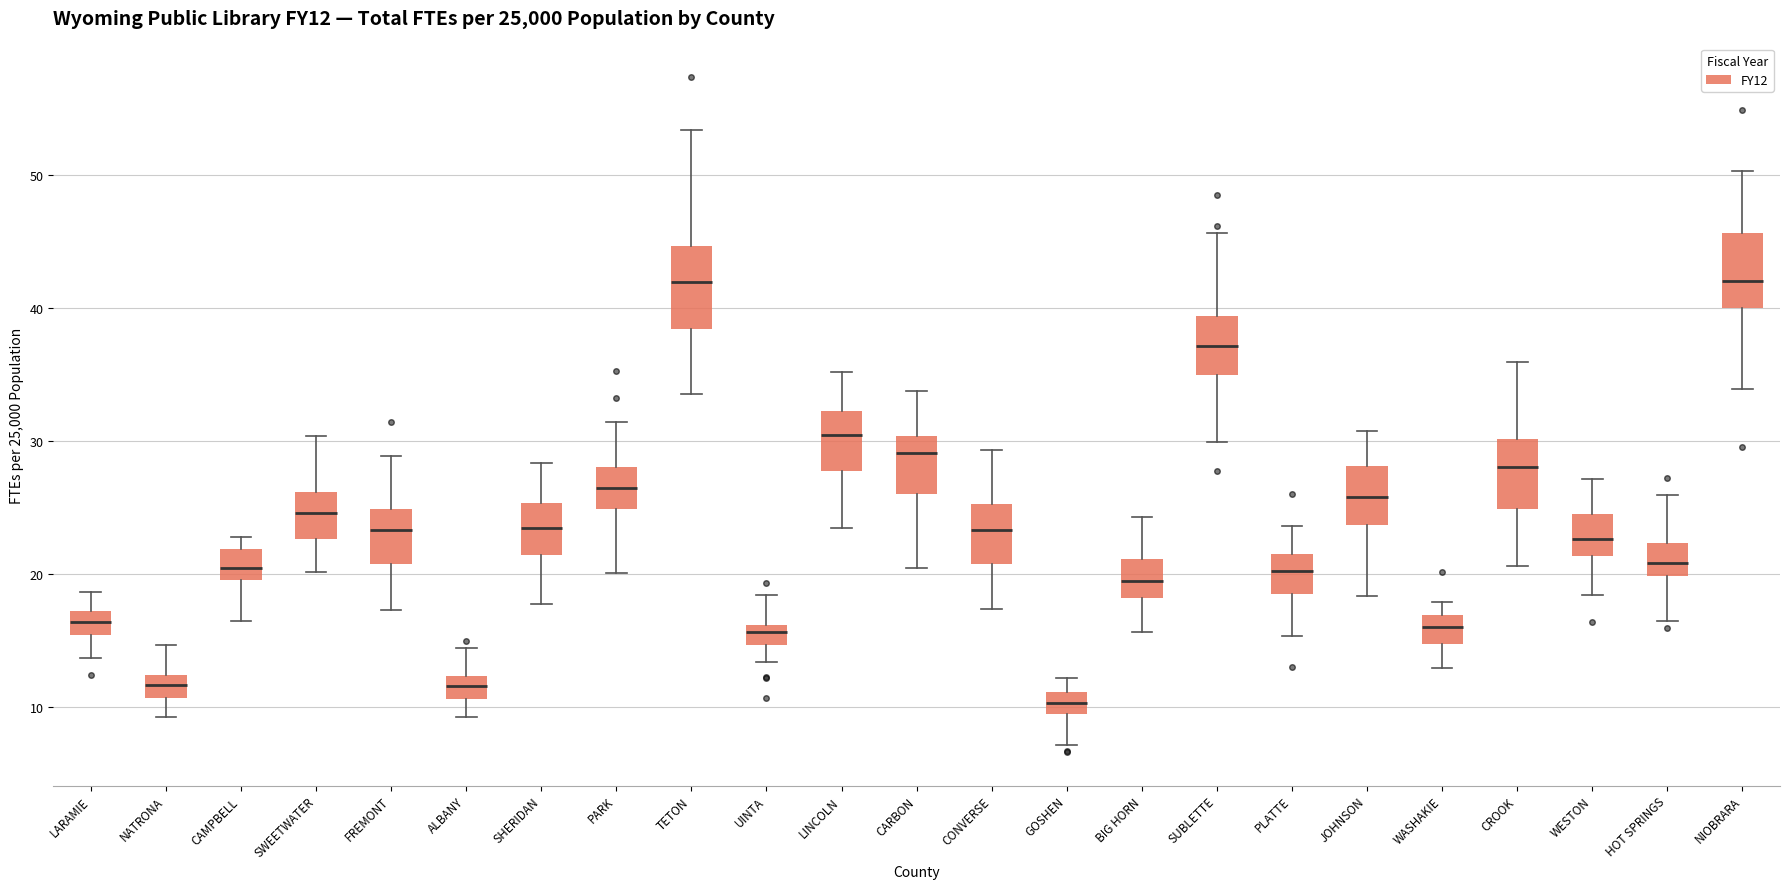

Reading left to right, transcribe this box plot: for each box, give where its median line is, the range the box spans, and where its two whiskers end, as read against the y-axis. The values are not printed on the chart, so give them approximately, as read against the axis.

LARAMIE: median 16, box 15 to 17, whiskers 14 to 19
NATRONA: median 12 (inside the box), box 11 to 12, whiskers 9 to 15
CAMPBELL: median 20 (inside the box), box 20 to 22, whiskers 16 to 23
SWEETWATER: median 25, box 23 to 26, whiskers 20 to 30
FREMONT: median 23, box 21 to 25, whiskers 17 to 29
ALBANY: median 12 (inside the box), box 11 to 12, whiskers 9 to 14
SHERIDAN: median 23, box 21 to 25, whiskers 18 to 28
PARK: median 26, box 25 to 28, whiskers 20 to 31
TETON: median 42, box 38 to 45, whiskers 34 to 53
UINTA: median 16 (just below the box's upper edge), box 15 to 16, whiskers 13 to 18
LINCOLN: median 30, box 28 to 32, whiskers 23 to 35
CARBON: median 29, box 26 to 30, whiskers 20 to 34
CONVERSE: median 23, box 21 to 25, whiskers 17 to 29
GOSHEN: median 10, box 9 to 11, whiskers 7 to 12
BIG HORN: median 19, box 18 to 21, whiskers 16 to 24
SUBLETTE: median 37, box 35 to 39, whiskers 30 to 46
PLATTE: median 20, box 19 to 22, whiskers 15 to 24
JOHNSON: median 26, box 24 to 28, whiskers 18 to 31
WASHAKIE: median 16, box 15 to 17, whiskers 13 to 18
CROOK: median 28, box 25 to 30, whiskers 21 to 36
WESTON: median 23, box 21 to 25, whiskers 18 to 27
HOT SPRINGS: median 21, box 20 to 22, whiskers 17 to 26
NIOBRARA: median 42, box 40 to 46, whiskers 34 to 50